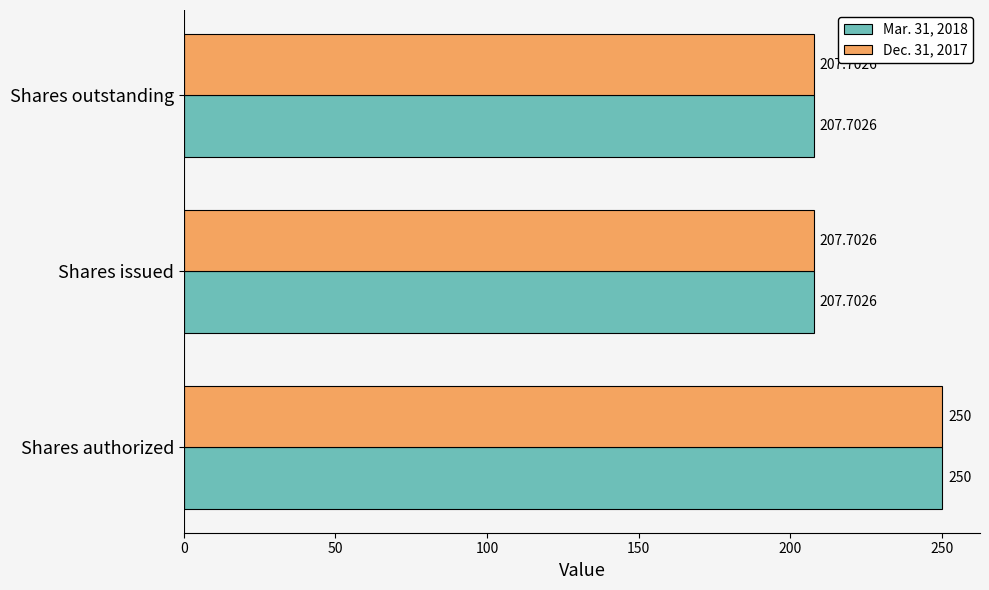

What is the difference between the maximum and minimum values in the Dec. 31, 2017 series?

42.3